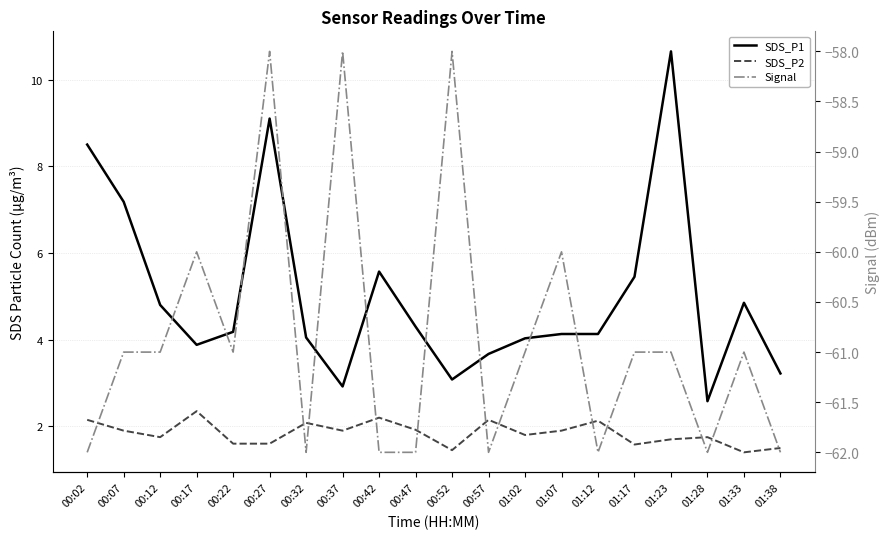

Between 00:27 and 00:17, which is larger?

00:27